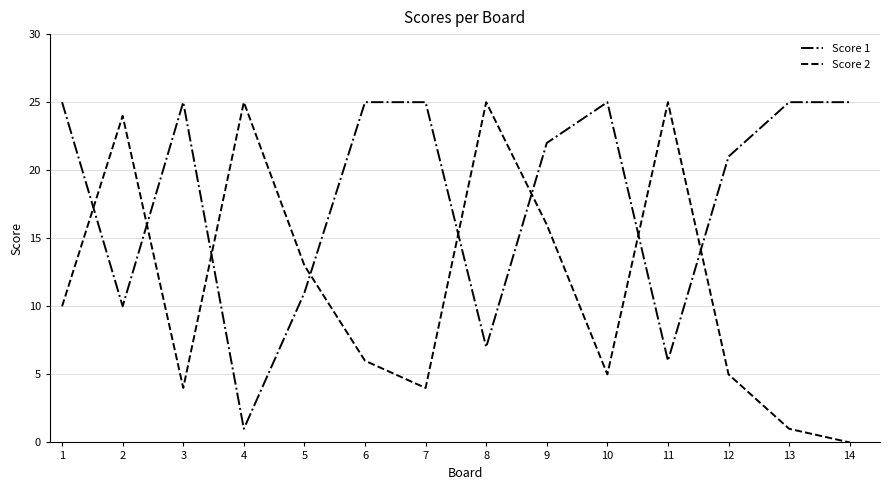

Where is Score 1 nearest to the value 13?

5